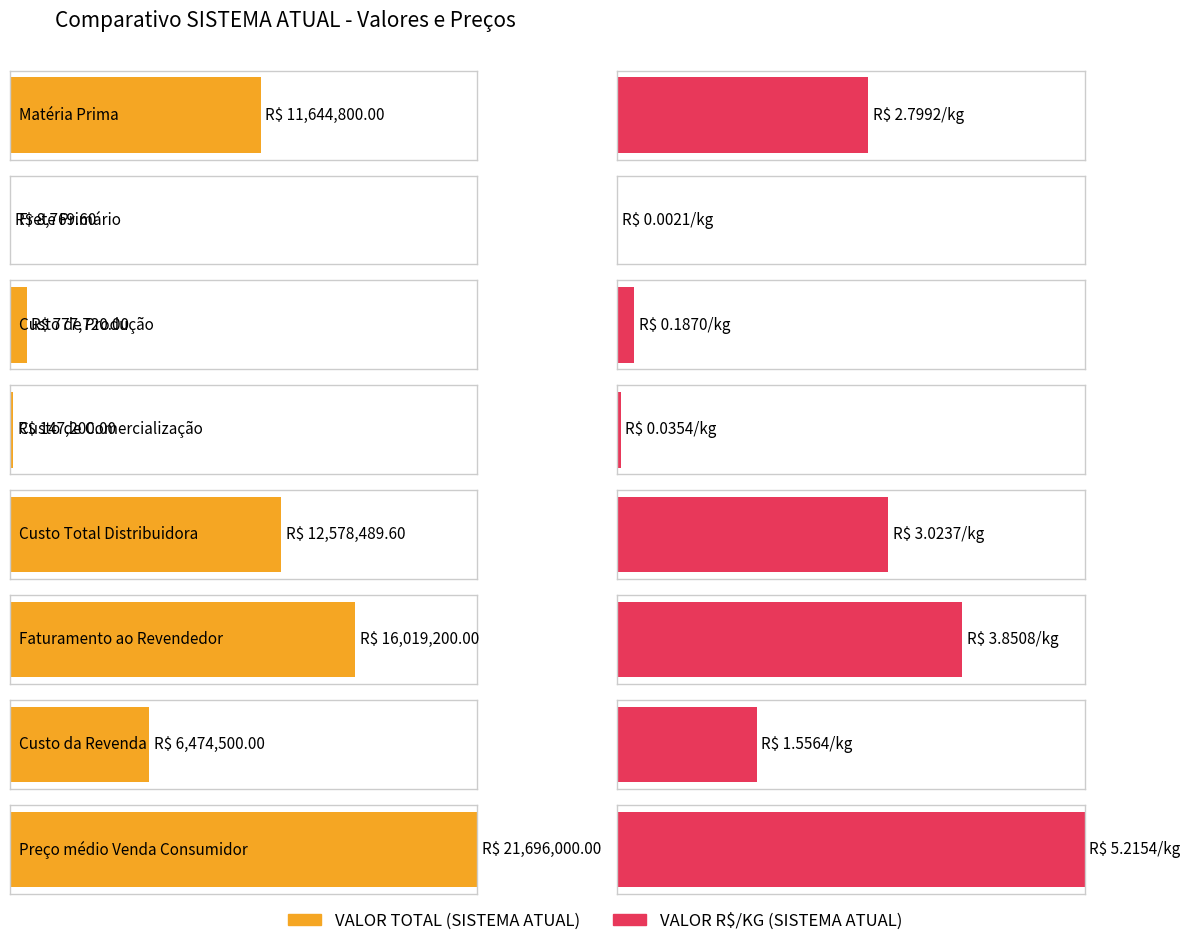

Reading left to right, list all the values displayed in this chart.

VALOR TOTAL (SISTEMA ATUAL): Matéria Prima=11644800.0	Frete Primário=8769.6	Custo de Produção=777720.0	Custo de Comercialização=147200.0	Custo Total Distribuidora=12578489.6	Faturamento ao Revendedor=16019200.0	Custo da Revenda=6474500.0	Preço médio Venda Consumidor=21696000.0
VALOR R$/KG (SISTEMA ATUAL): Matéria Prima=2.8	Frete Primário=0.0	Custo de Produção=0.2	Custo de Comercialização=0.0	Custo Total Distribuidora=3.0	Faturamento ao Revendedor=3.9	Custo da Revenda=1.6	Preço médio Venda Consumidor=5.2